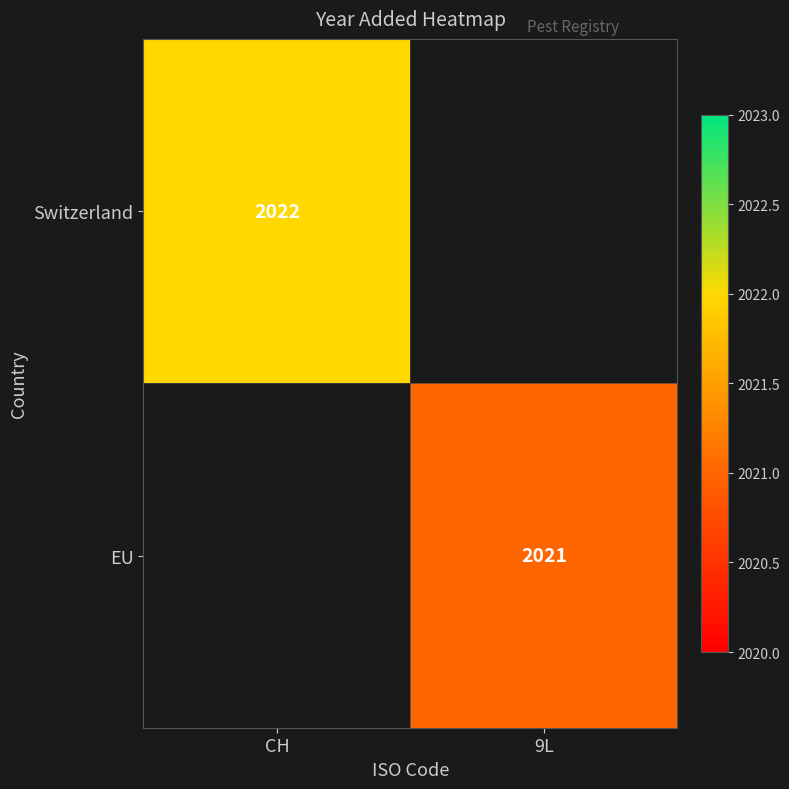

How many data points does each series have?

2